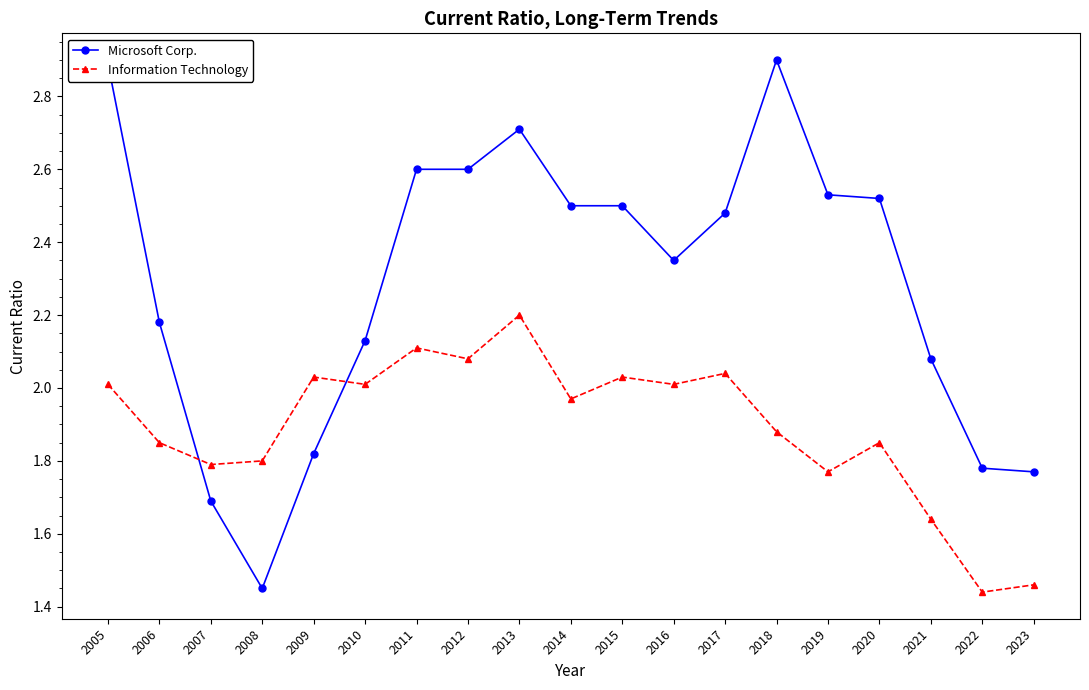

How many times do Information Technology and Microsoft Corp. cross each other?

2